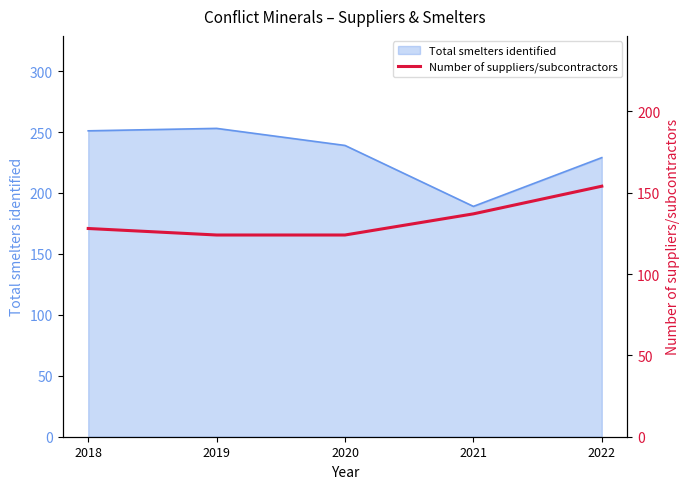

What is the maximum value for Total smelters identified?

253